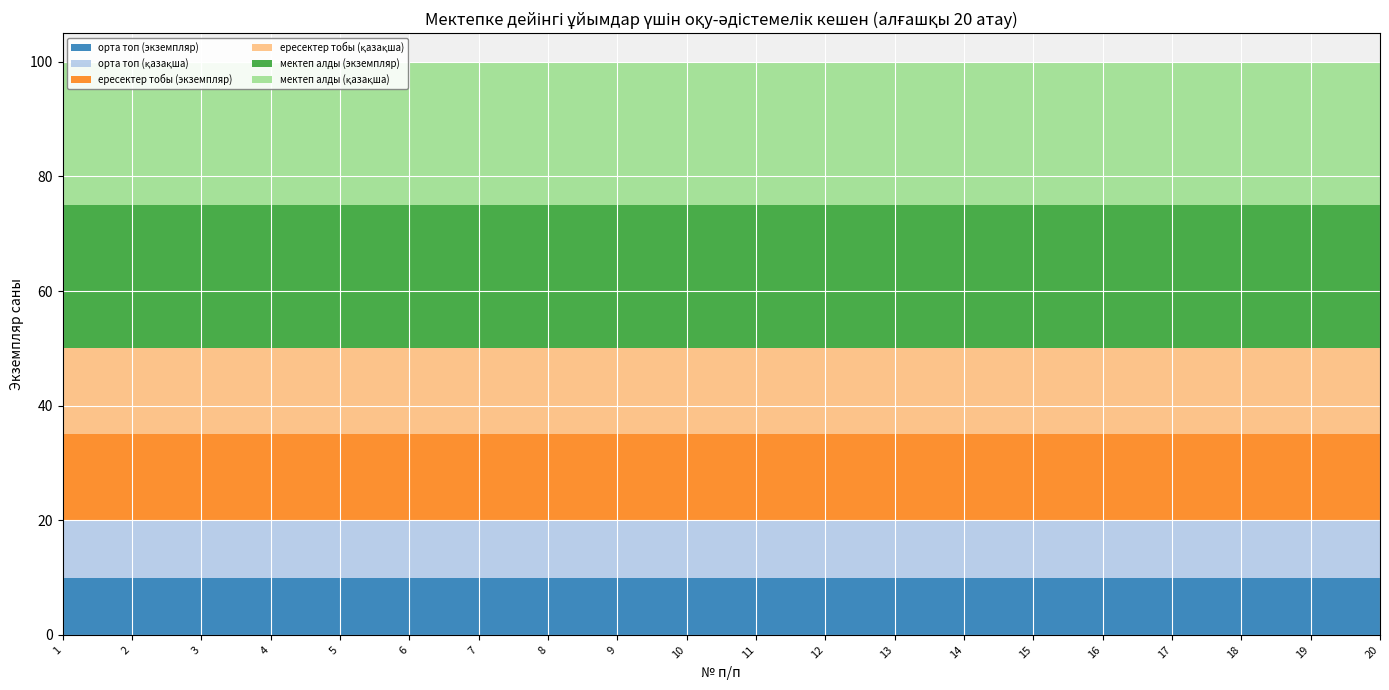

Reading left to right, list all the values displayed in this chart.

орта топ (экземпляр): 10	10	10	10	10	10	10	10	10	10	10	10	10	10	10	10	10	10	10	10
орта топ (қазақша): 10	10	10	10	10	10	10	10	10	10	10	10	10	10	10	10	10	10	10	10
ересектер тобы (экземпляр): 15	15	15	15	15	15	15	15	15	15	15	15	15	15	15	15	15	15	15	15
ересектер тобы (қазақша): 15	15	15	15	15	15	15	15	15	15	15	15	15	15	15	15	15	15	15	15
мектеп алды (экземпляр): 25	25	25	25	25	25	25	25	25	25	25	25	25	25	25	25	25	25	25	25
мектеп алды (қазақша): 25	25	25	25	25	25	25	25	25	25	25	25	25	25	25	25	25	25	25	25